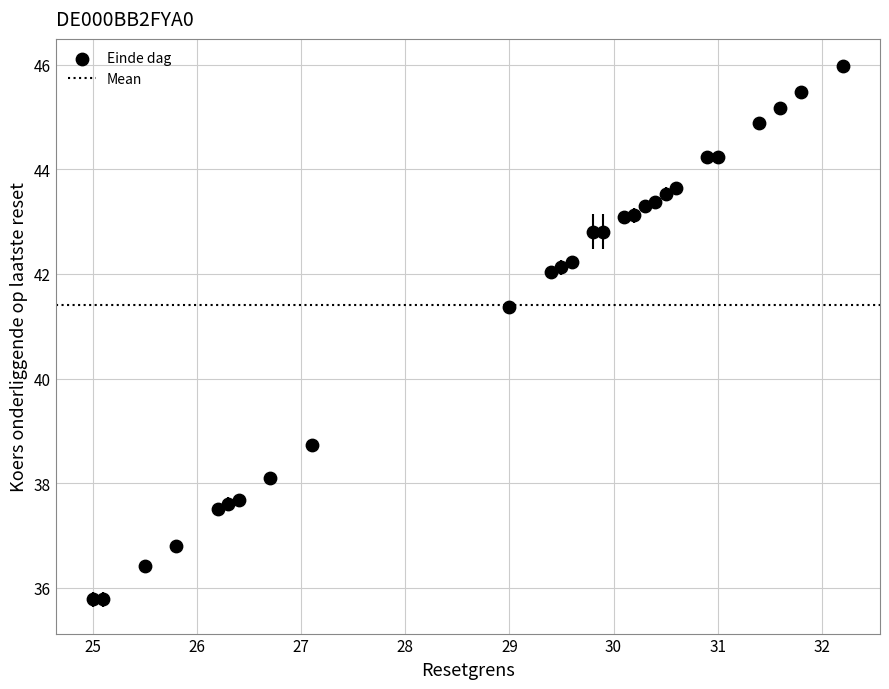

What Y value in the scatter plot is closest to 40?

38.7